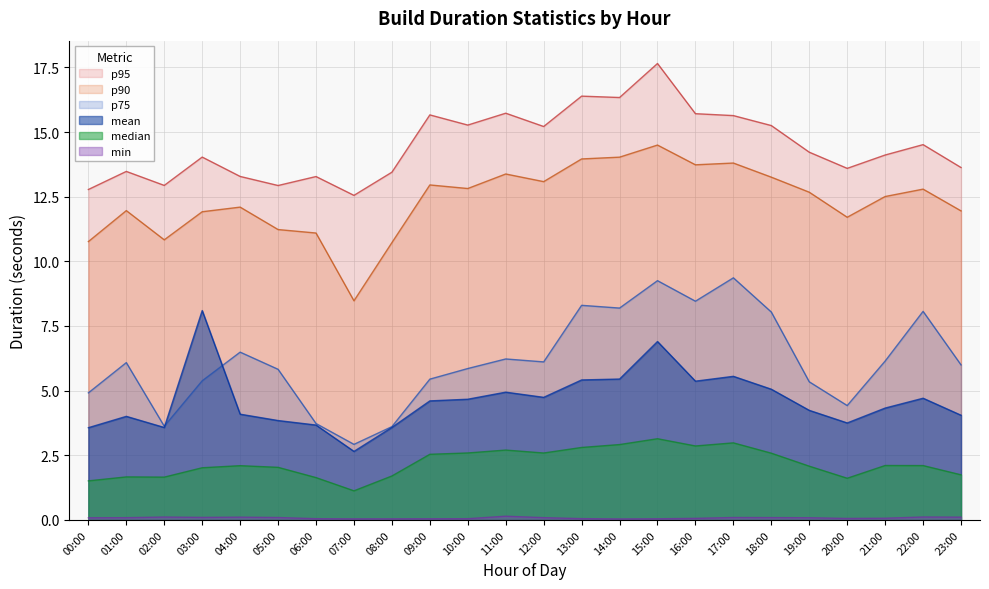

Which category has the lowest value in the p90 series?

07:00